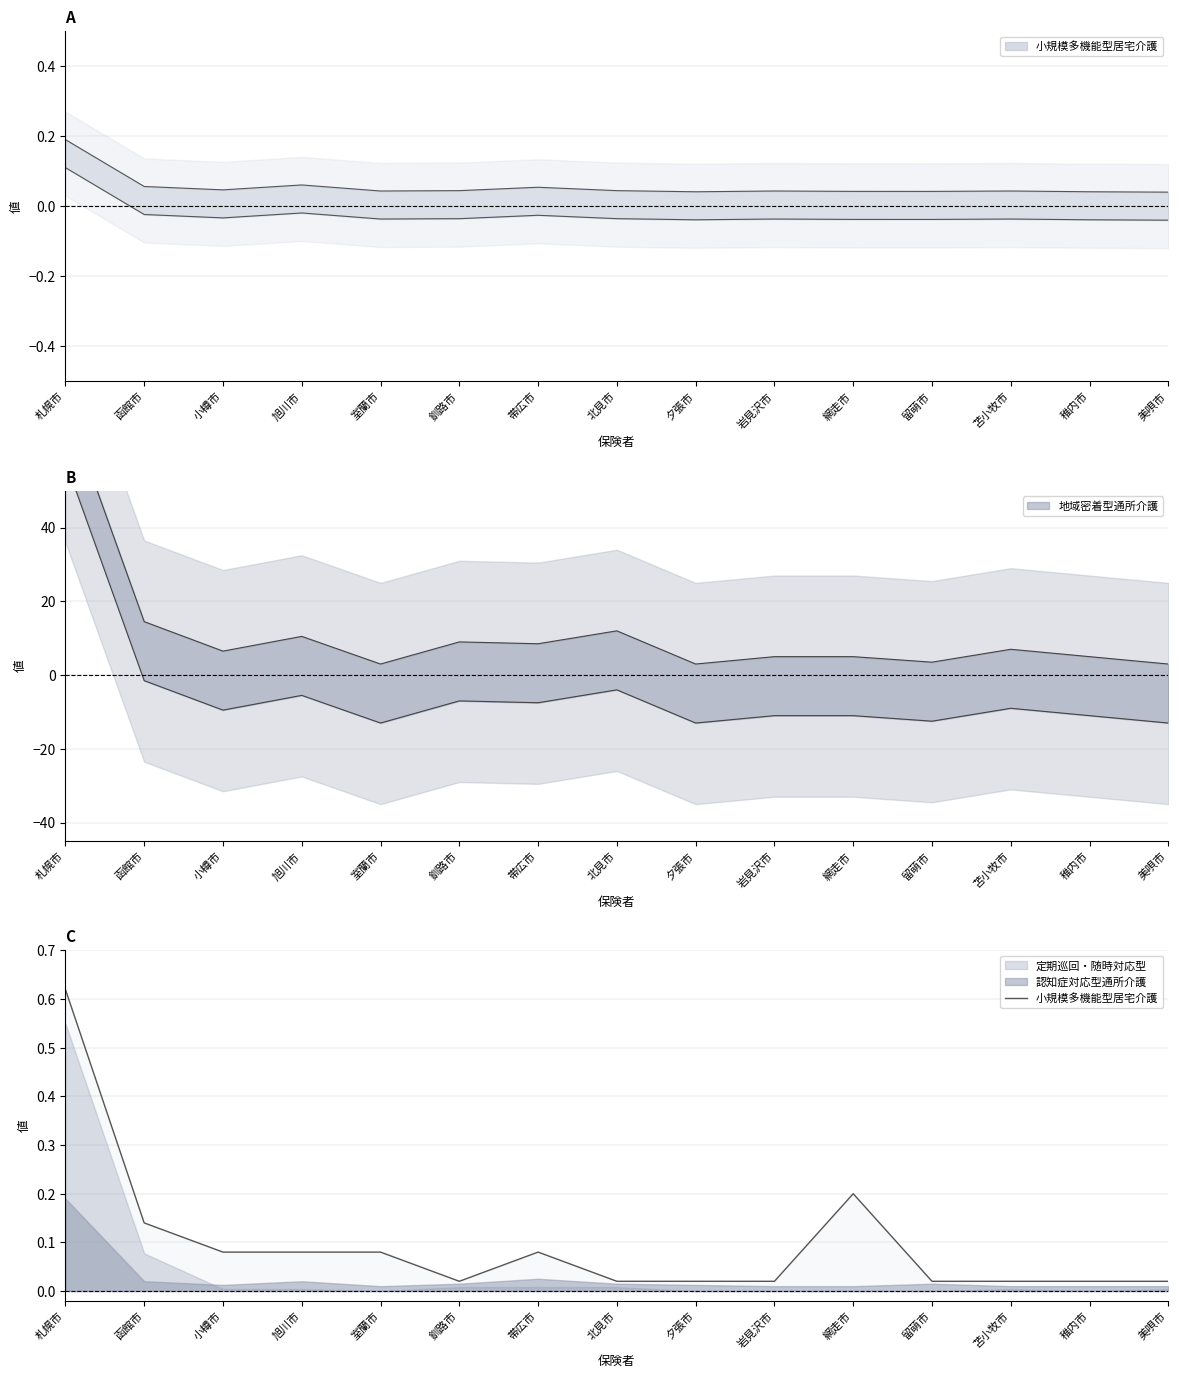

What is the average value?

0.1